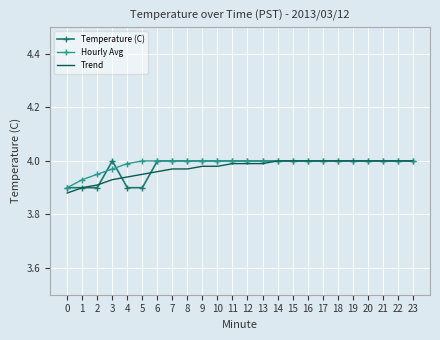

Is the value of Trend at 9 greater than the value of Temperature (C) at 8?

No